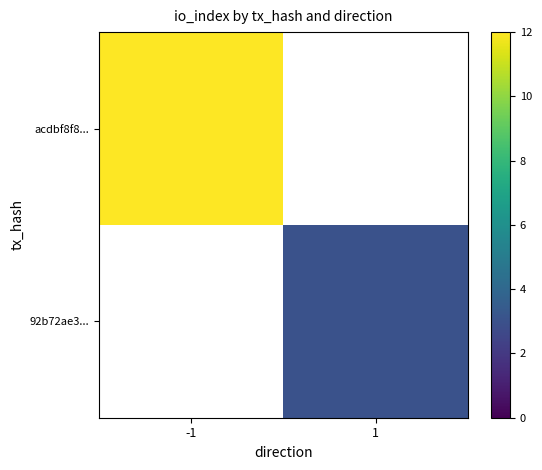

Rank the categories by acdbf8f8... value from lowest to highest.

-1, 1